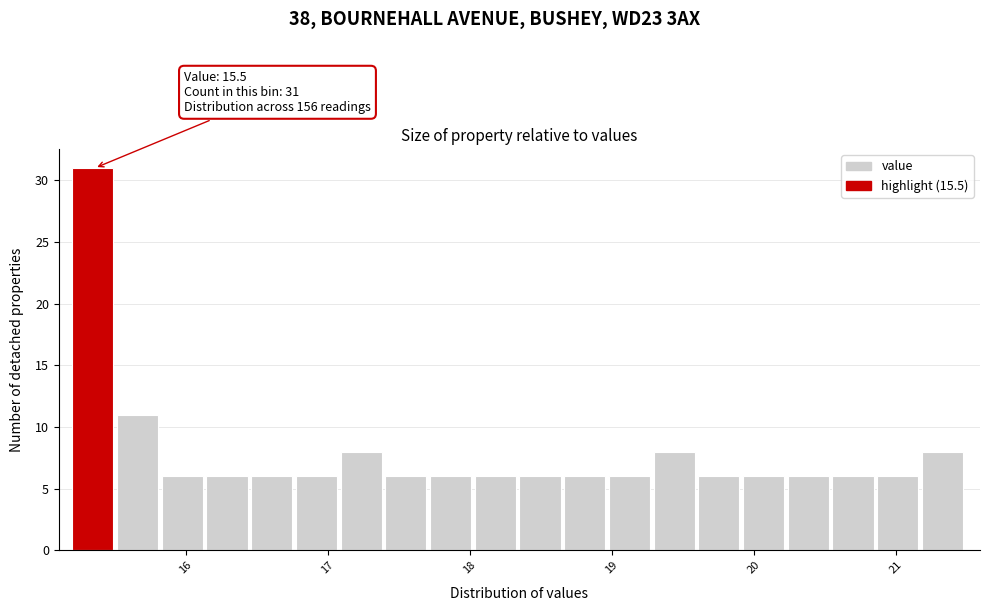

Around what value on the x-axis is the tallest bar? Give the approximate position of its centre, as read against the axis.

15.3